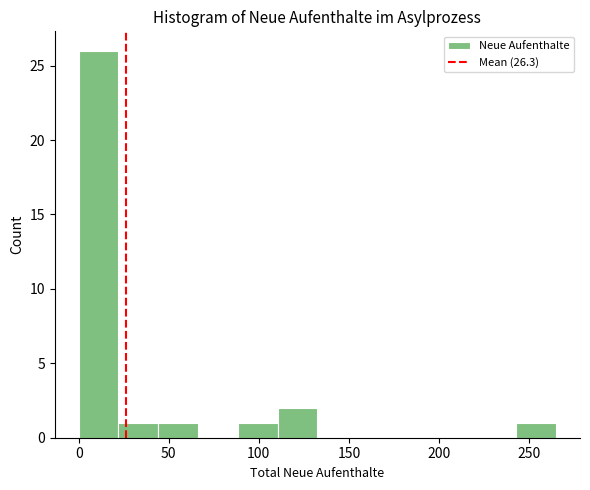

Reading left to right, list every bar in this chart as the range it spans on the x-axis followed by its height. Neither the bar edges nor the heights are printed on the chart, so give them approximately, as read against the axes.

0 to 20: 26
20 to 45: 1
45 to 65: 1
65 to 90: 0
90 to 110: 1
110 to 135: 2
135 to 155: 0
155 to 175: 0
175 to 200: 0
200 to 220: 0
220 to 245: 0
245 to 265: 1